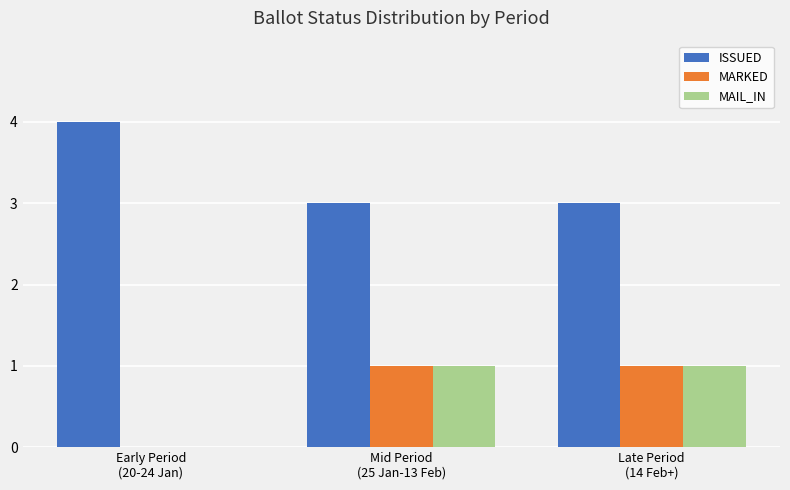

How many categories are shown in the chart?

3